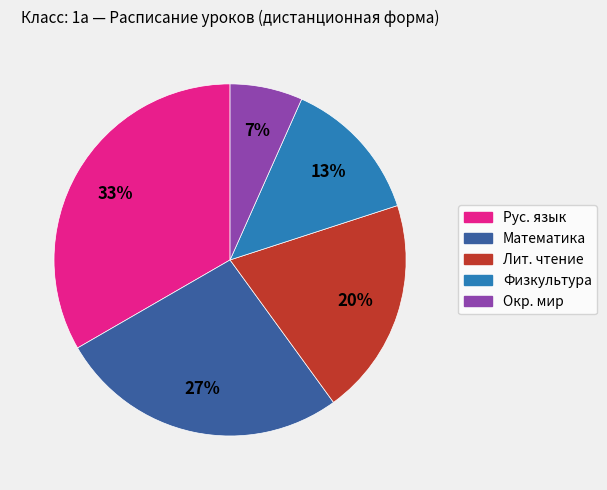

How many segments does this pie chart have?

5